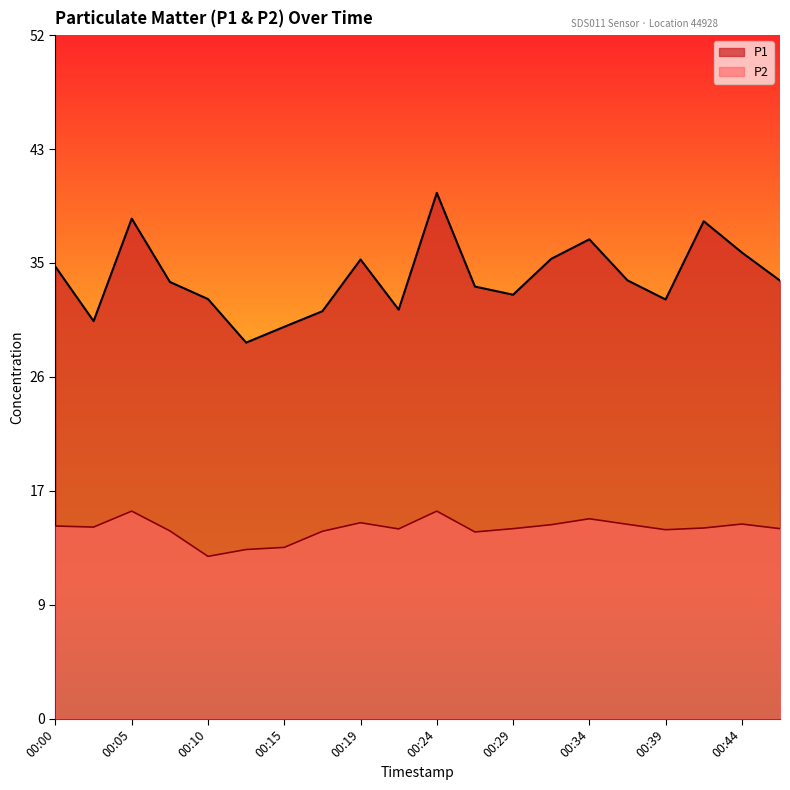

What is the highest value of the P1 series?

39.9